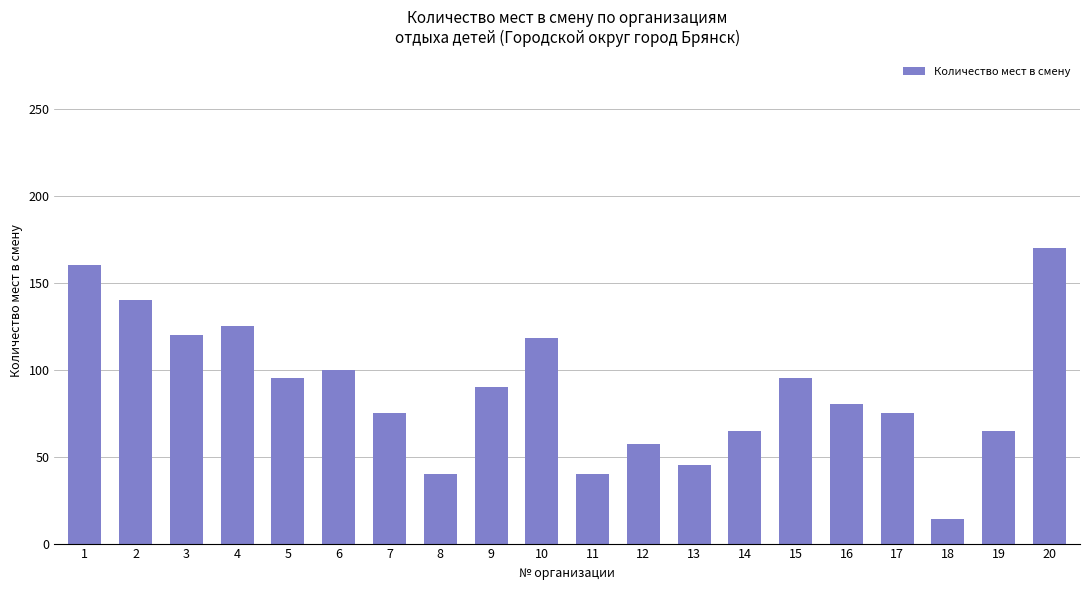

Reading left to right, list all the values displayed in this chart.

1=160	2=140	3=120	4=125	5=95	6=100	7=75	8=40	9=90	10=118	11=40	12=57	13=45	14=65	15=95	16=80	17=75	18=14	19=65	20=170